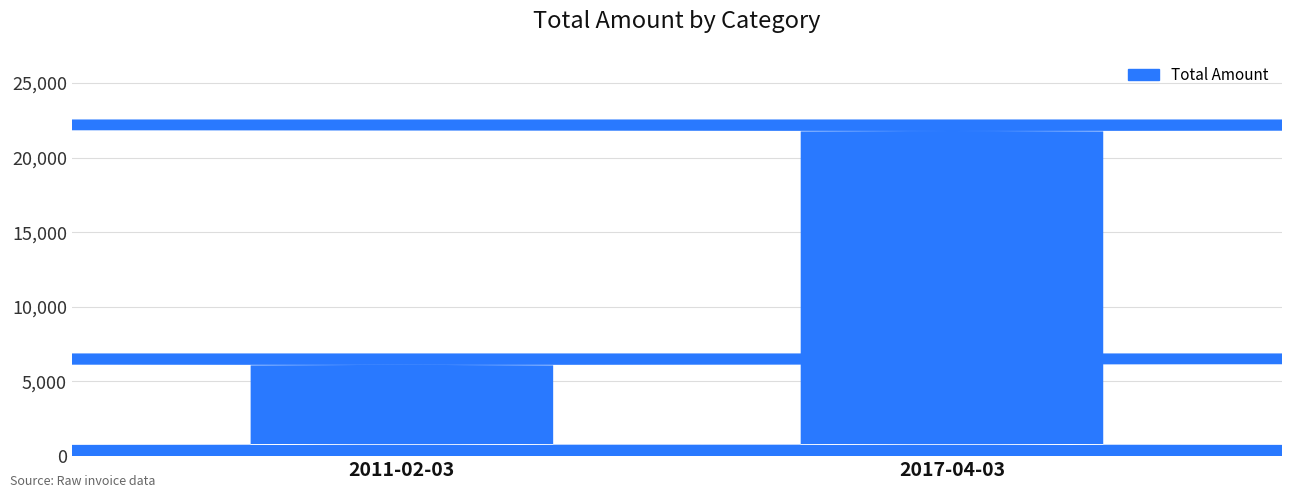

At which label does the data first exceed 22548?

2017-04-03